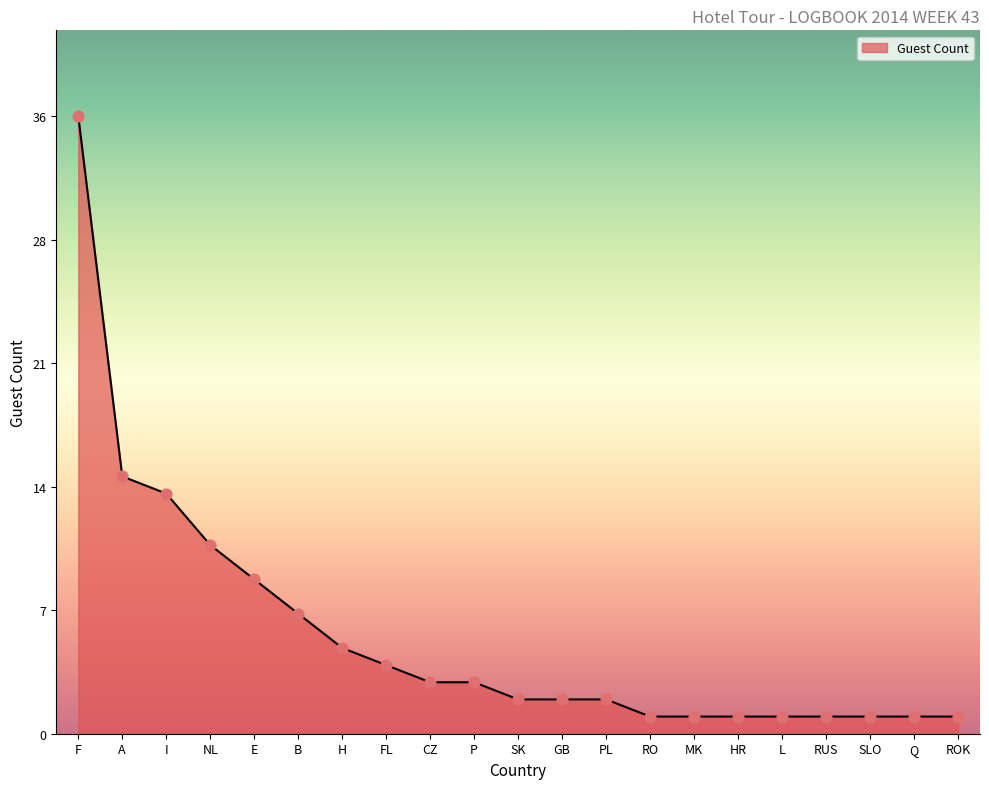

Does the chart have visible grid lines?

No